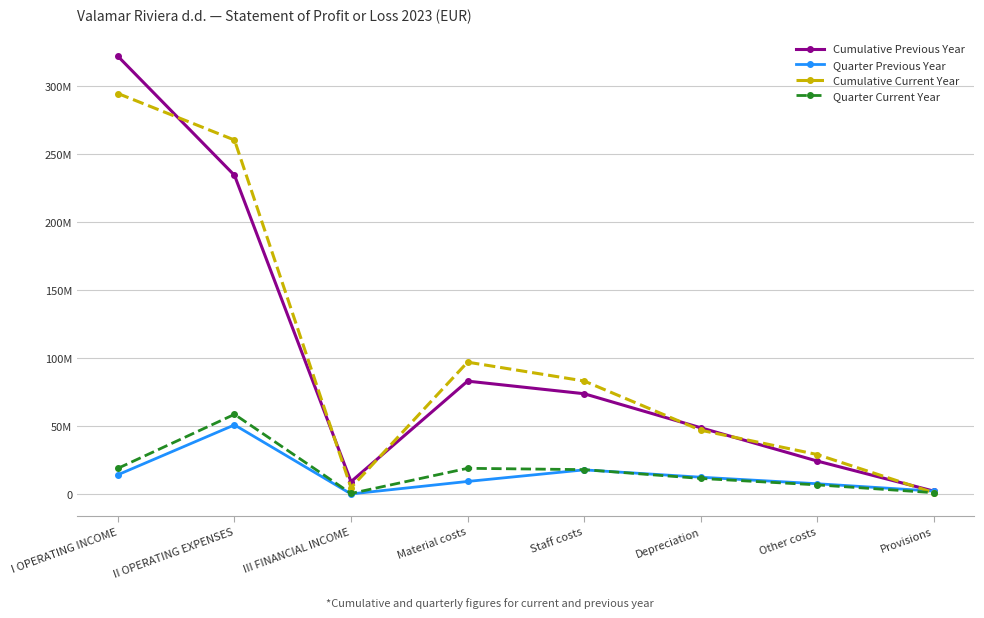

Reading left to right, transcribe all the data shown in this chart.

Cumulative Previous Year: I OPERATING INCOME=321774264	II OPERATING EXPENSES=234388575	III FINANCIAL INCOME=9416332	Material costs=83255558	Staff costs=74009748	Depreciation=49029578	Other costs=24579704	Provisions=2497249
Quarter Previous Year: I OPERATING INCOME=14508549	II OPERATING EXPENSES=51105157	III FINANCIAL INCOME=398536	Material costs=9578405	Staff costs=18079350	Depreciation=12703916	Other costs=7908599	Provisions=2487570
Cumulative Current Year: I OPERATING INCOME=294475295	II OPERATING EXPENSES=260298742	III FINANCIAL INCOME=5013112	Material costs=97191203	Staff costs=83363542	Depreciation=47224180	Other costs=29359538	Provisions=1324721
Quarter Current Year: I OPERATING INCOME=19238485	II OPERATING EXPENSES=58862899	III FINANCIAL INCOME=762271	Material costs=19231049	Staff costs=18263807	Depreciation=11796937	Other costs=7067314	Provisions=1320236